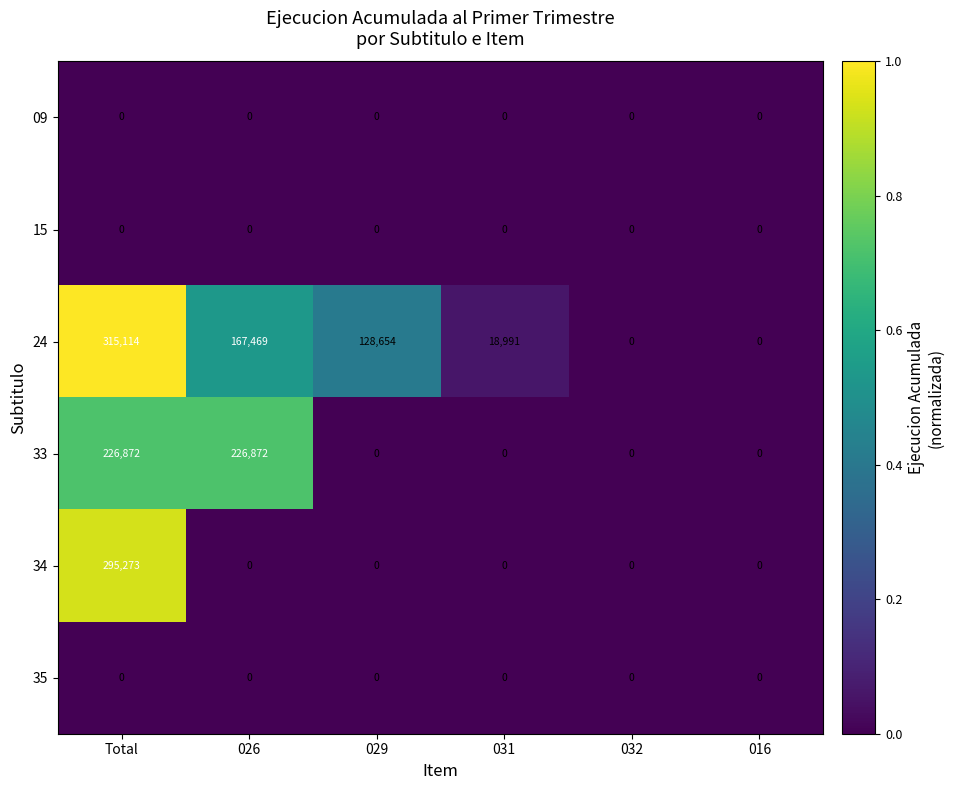

Which series changed the most between 031 and 032?

24